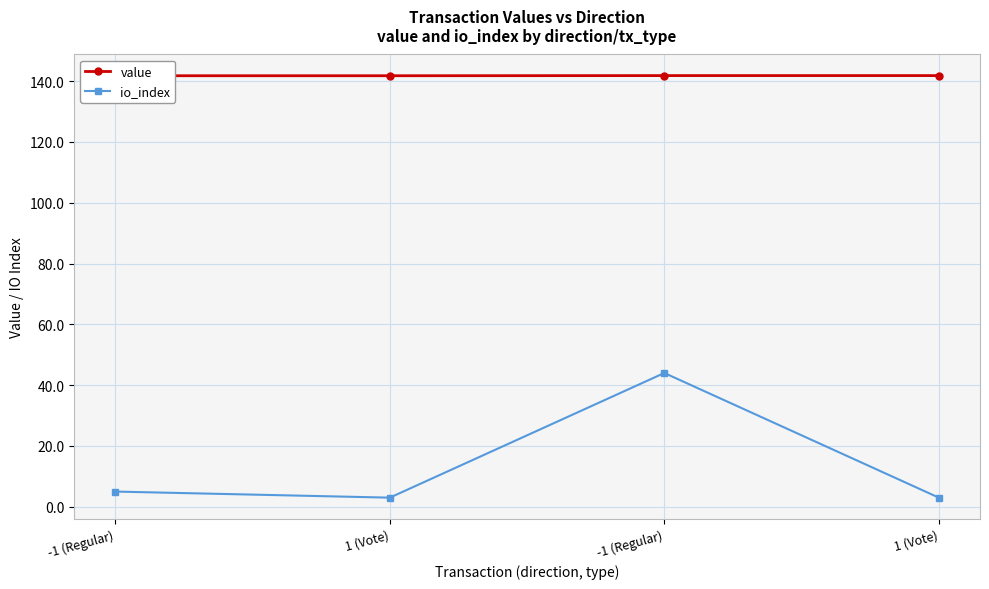

At which category is the sum across all series the highest?

-1 (Regular)